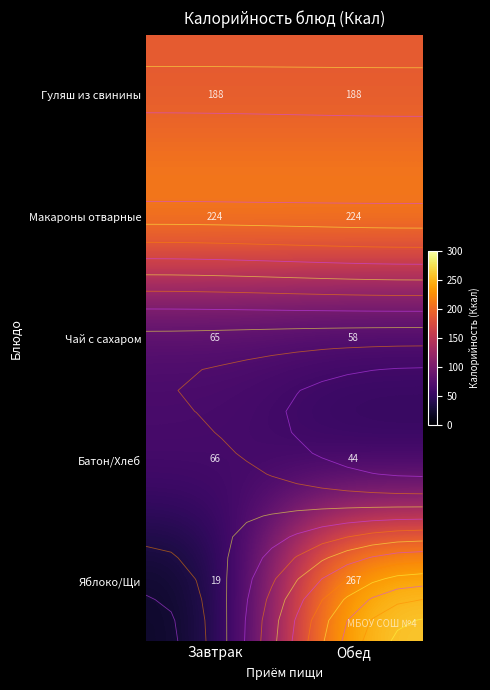

List the labels in order of Батон/Хлеб value, smallest first.

Обед, Завтрак